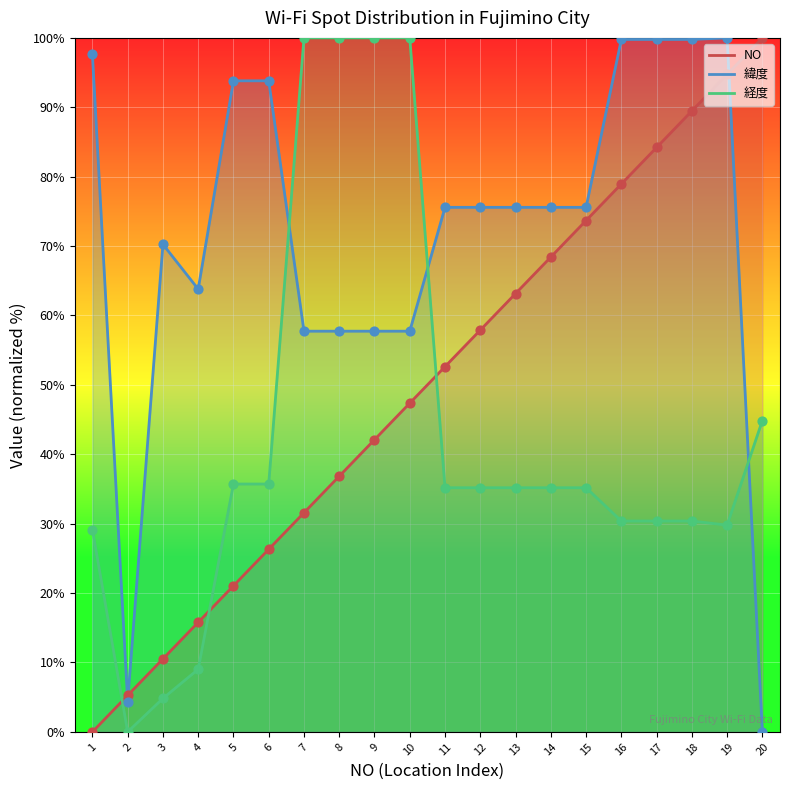

What is the total value across all series at 16?

209.1